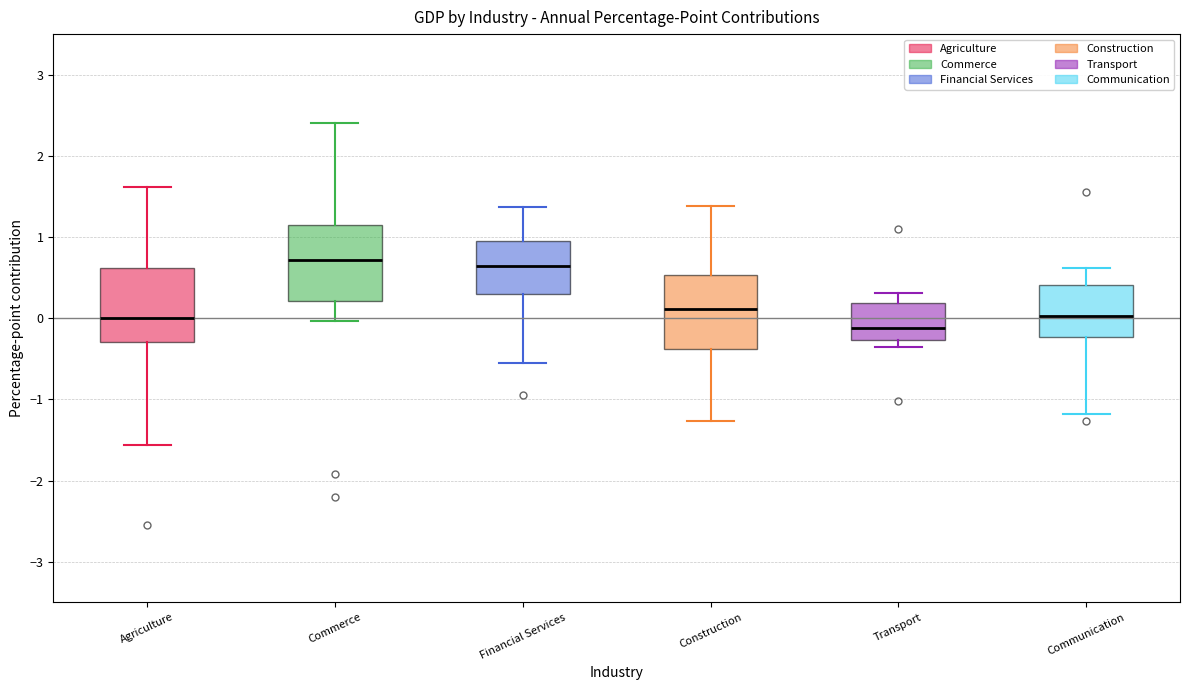

Reading left to right, transcribe this box plot: for each box, give where its median line is, the range the box spans, and where its two whiskers end, as read against the y-axis. The values are not printed on the chart, so give them approximately, as read against the axis.

Agriculture: median 0.0, box -0.3 to 0.6, whiskers -1.6 to 1.6
Commerce: median 0.7, box 0.2 to 1.1, whiskers 0.0 to 2.4
Financial Services: median 0.6, box 0.3 to 0.9, whiskers -0.5 to 1.4
Construction: median 0.1, box -0.4 to 0.5, whiskers -1.3 to 1.4
Transport: median -0.1, box -0.3 to 0.2, whiskers -0.4 to 0.3
Communication: median 0.0, box -0.2 to 0.4, whiskers -1.2 to 0.6